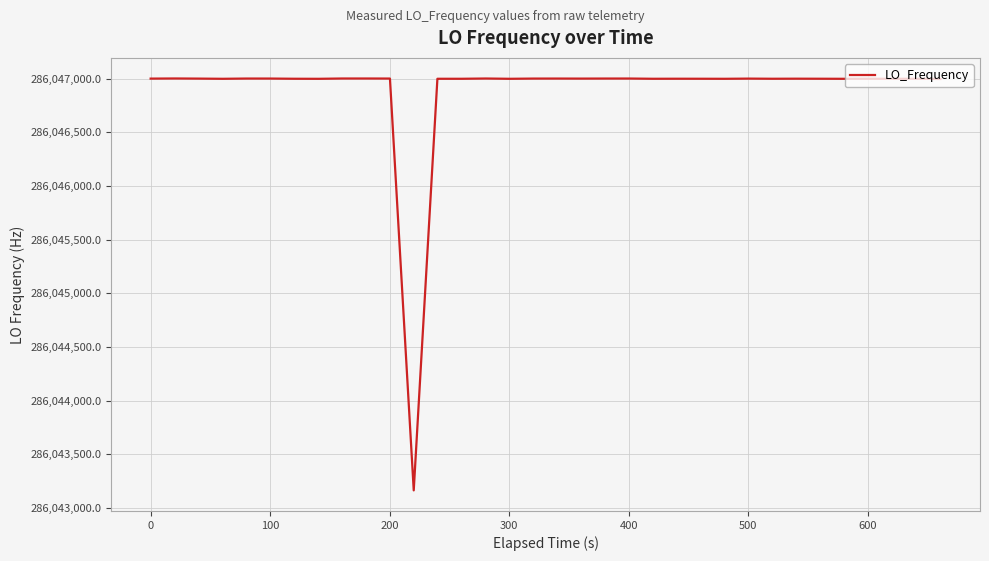

What is the greatest value displayed?

286047002.8